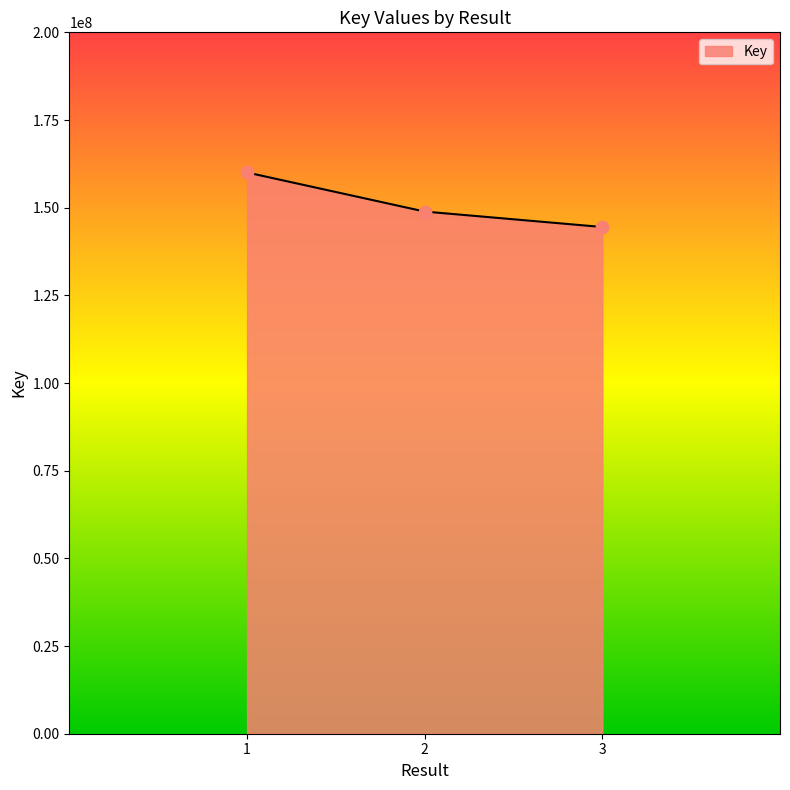

What is the ratio of the value at 1 to the value at 2?

1.1